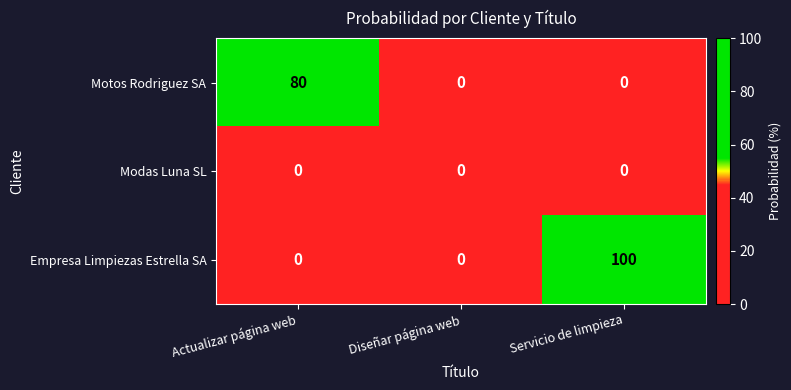

The Motos Rodriguez SA series shows 45 at Servicio de limpieza. True or false?

False